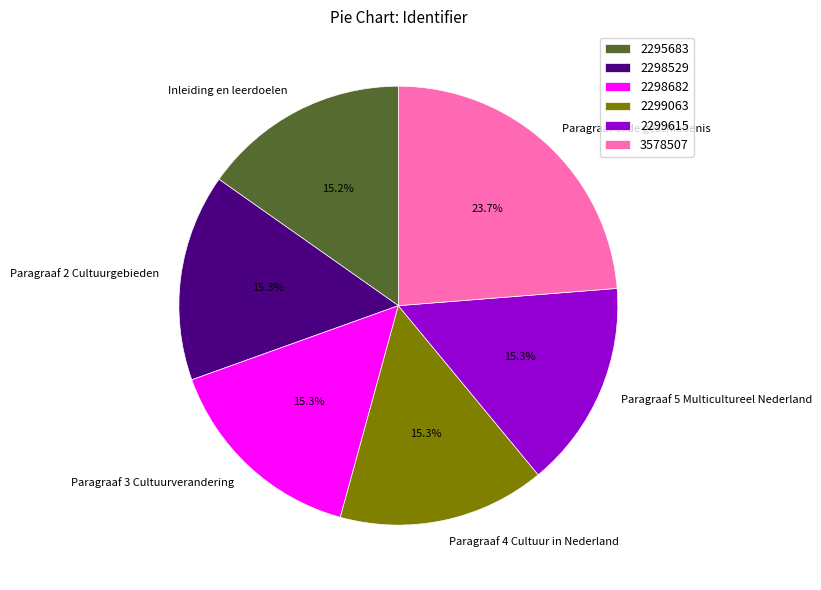

What percentage is NOT represented by Inleiding en leerdoelen?

84.8%